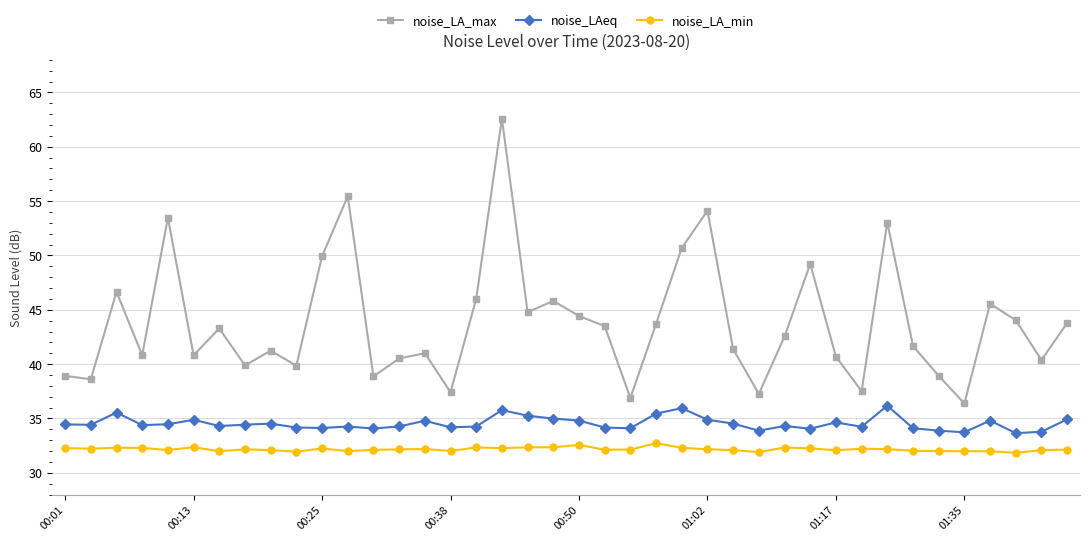

True or false: noise_LA_max and noise_LA_min cross at least once.

False